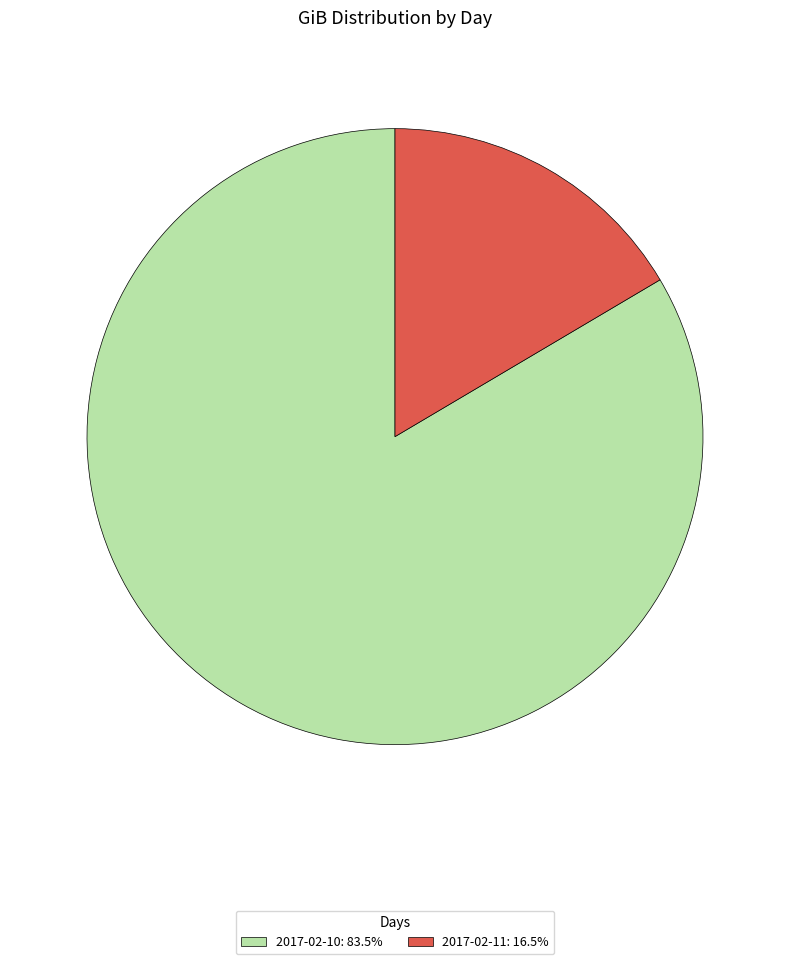

Which category accounts for the majority?

2017-02-10